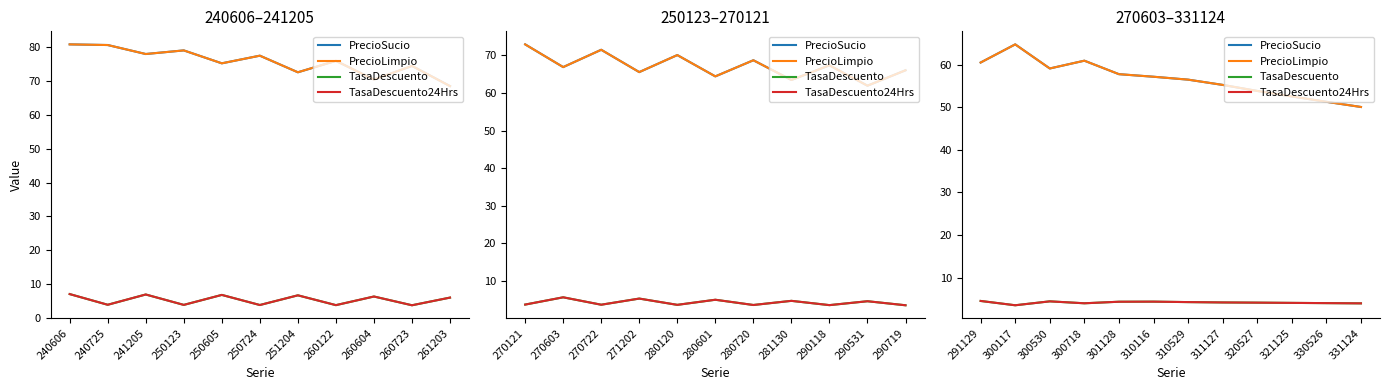

What is the value of the TasaDescuento point at the 5th from the left?

4.3